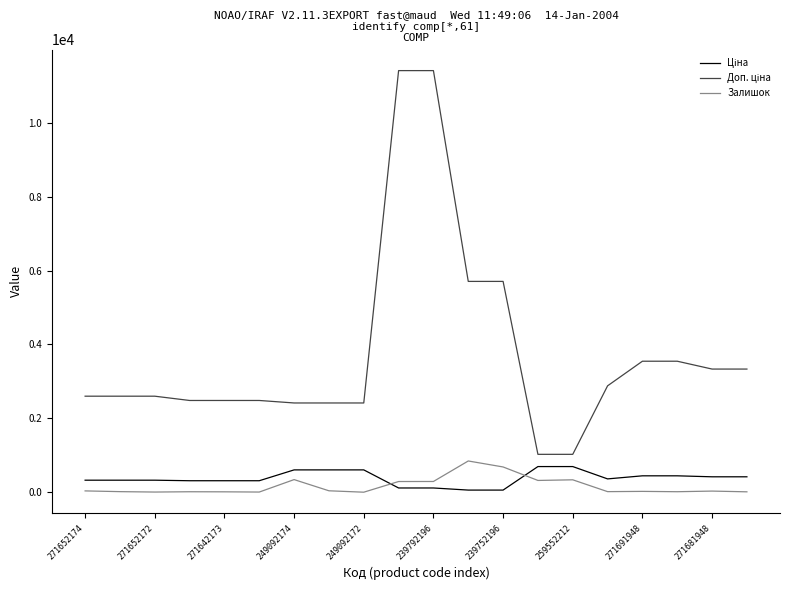

How many lines are shown in the chart?

3